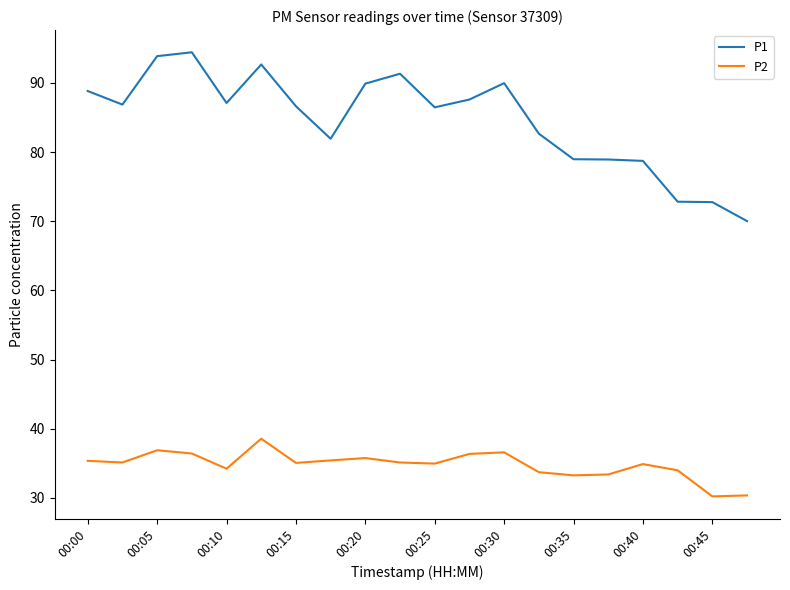

List the series in order of their overall mean, lowest first.

P2, P1